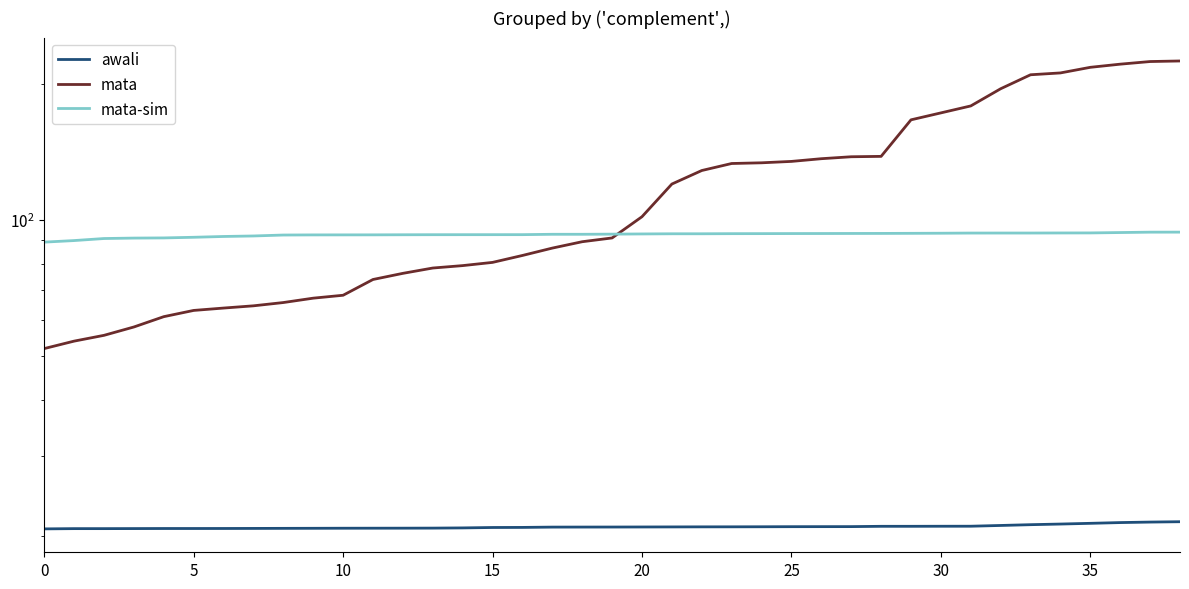

What is the label of the 12th point from the right?

27